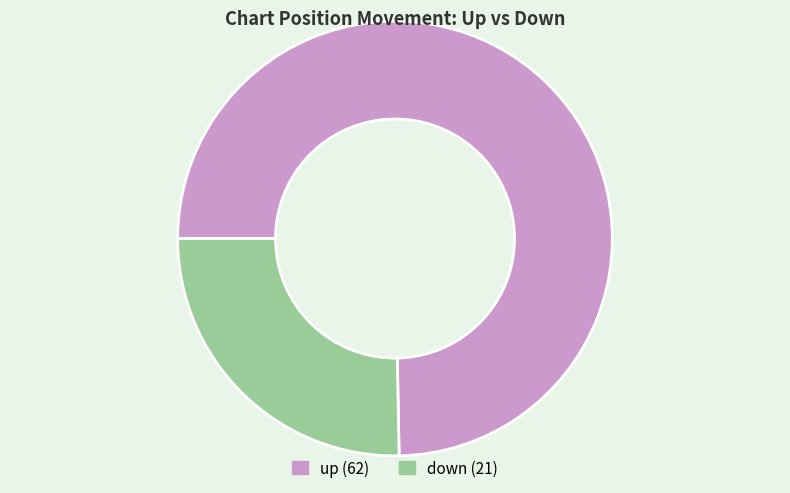

Which slice is the smallest?

down